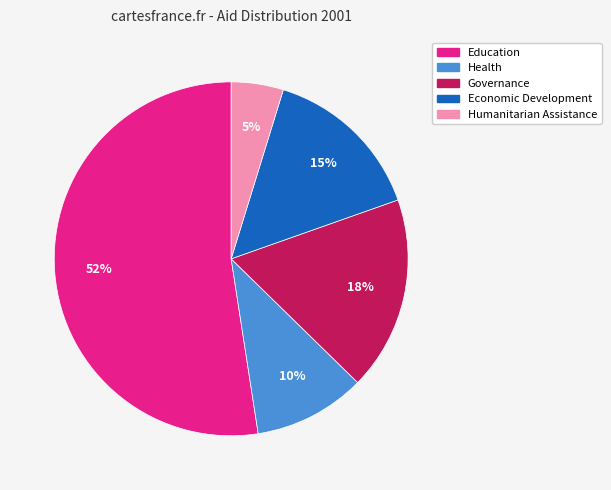

Between Economic Development and Health, which is larger?

Economic Development